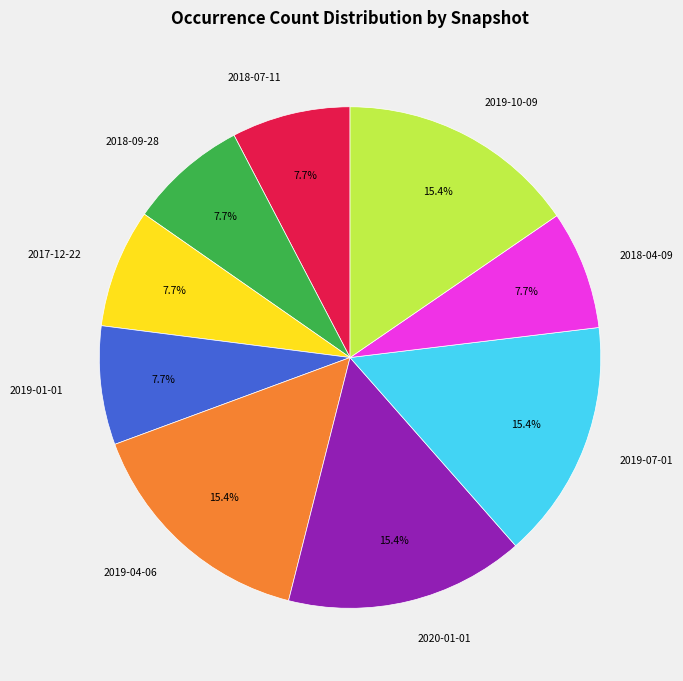

Combined, what portion of the pie is 2019-07-01 and 2018-04-09?

23.1%